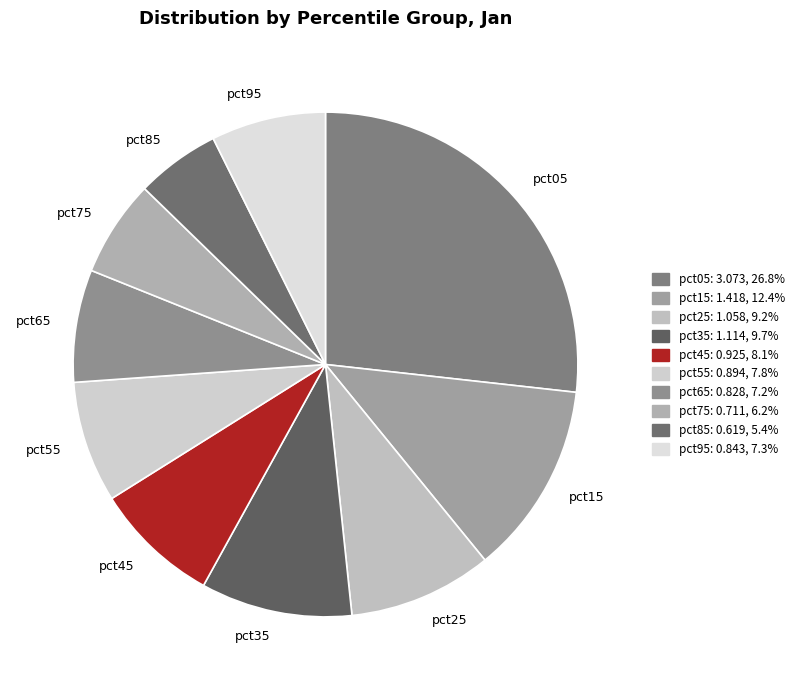

Is there any slice that represents more than half of the pie?

No